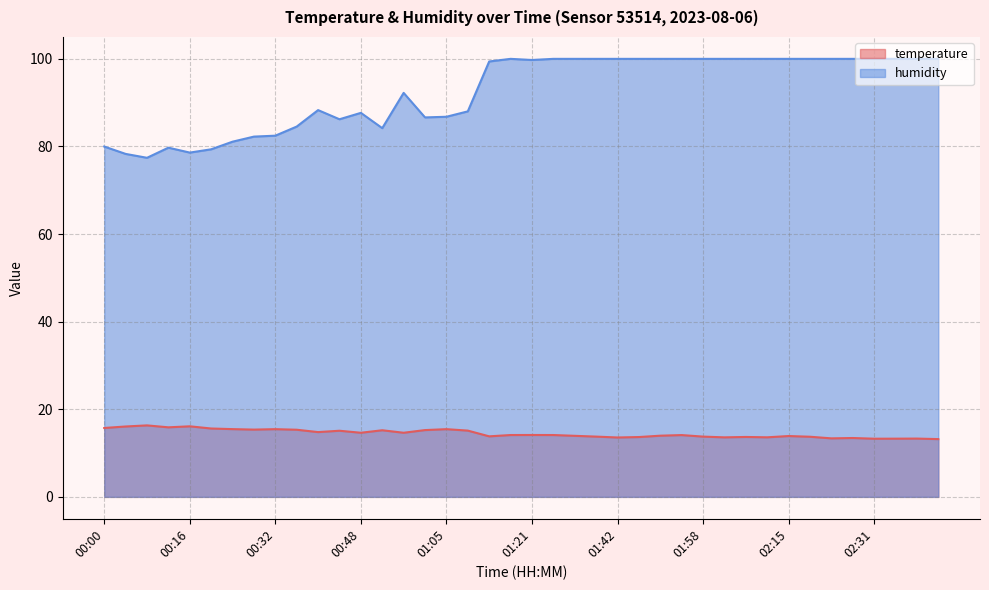

True or false: temperature and humidity intersect in this chart.

False